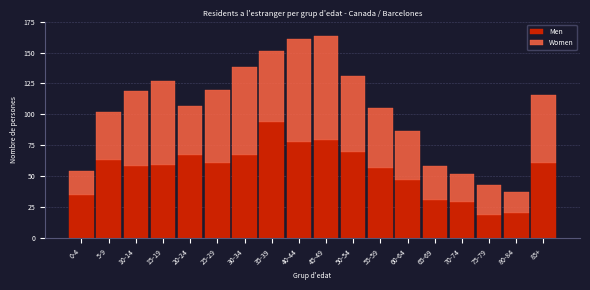

What is the minimum value for Men?

19